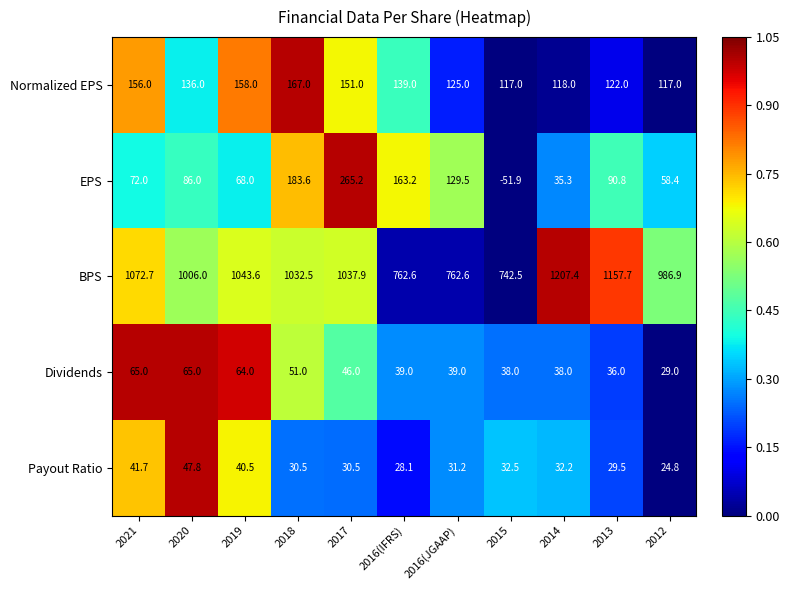

At how many categories does at least one series exceed 0?

11